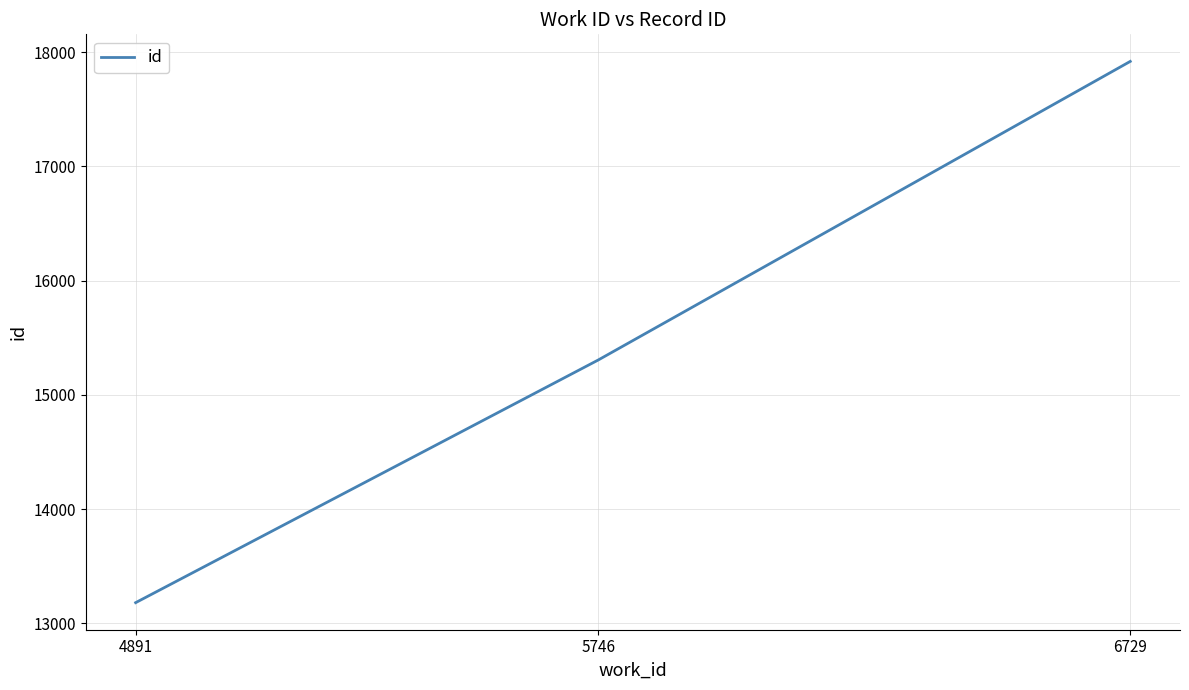

Reading right to left, transcribe all the data shown in this chart.

17919	15305	13180